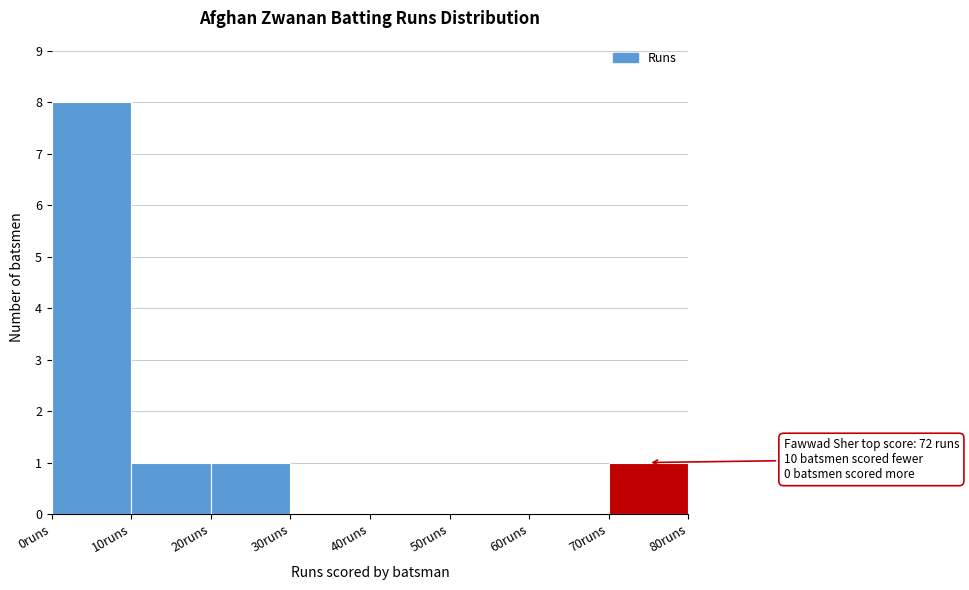

Which range on the x-axis has the tallest bar?

0 to 10